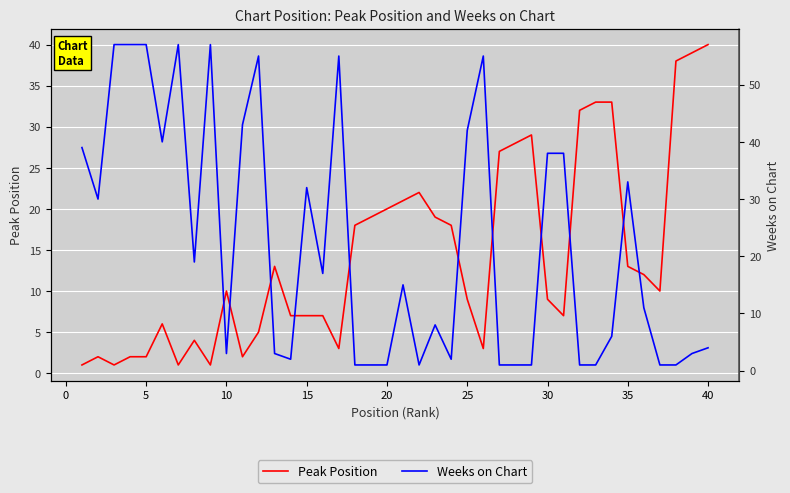

True or false: Weeks on Chart has a value of 90 at 16.

False